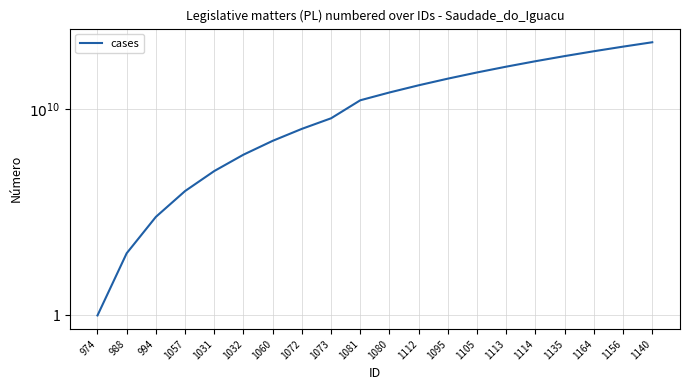

How many data points are above 12?

9